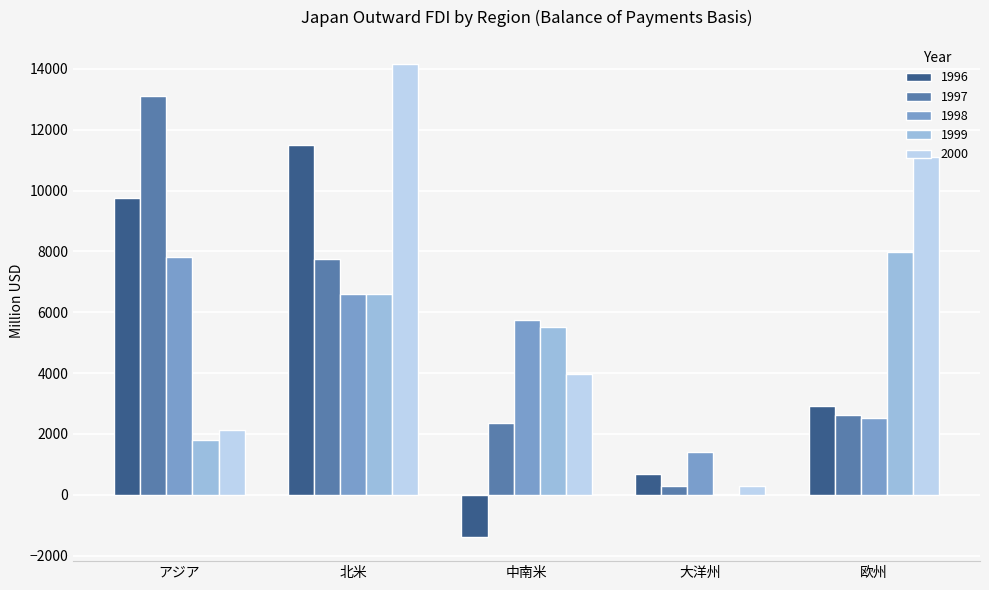

How many groups of bars are there?

5